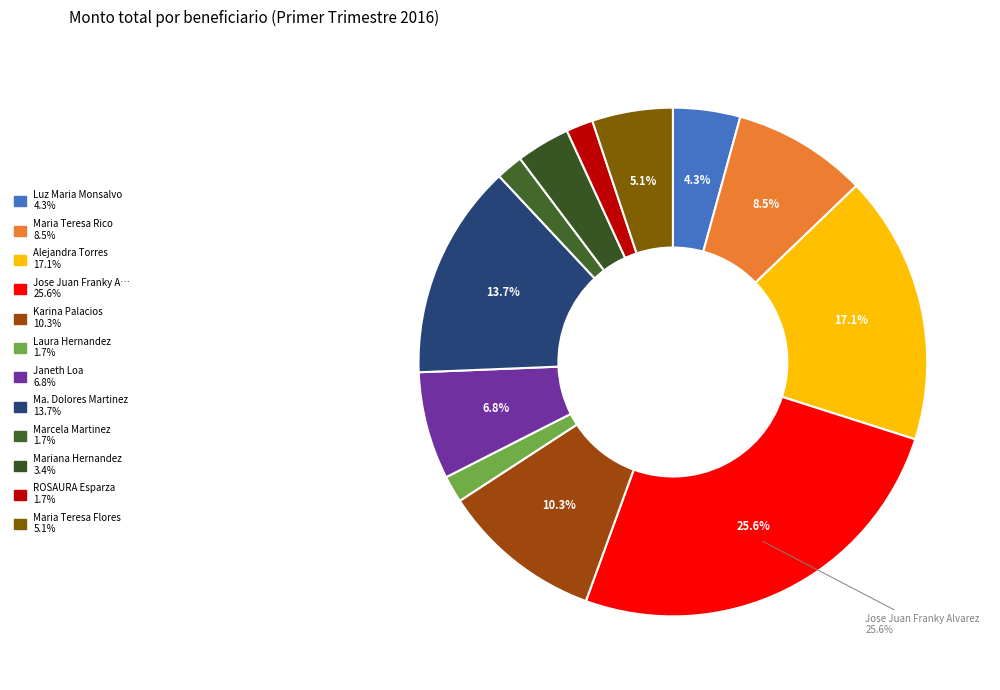

Count the number of slices in the pie.

12